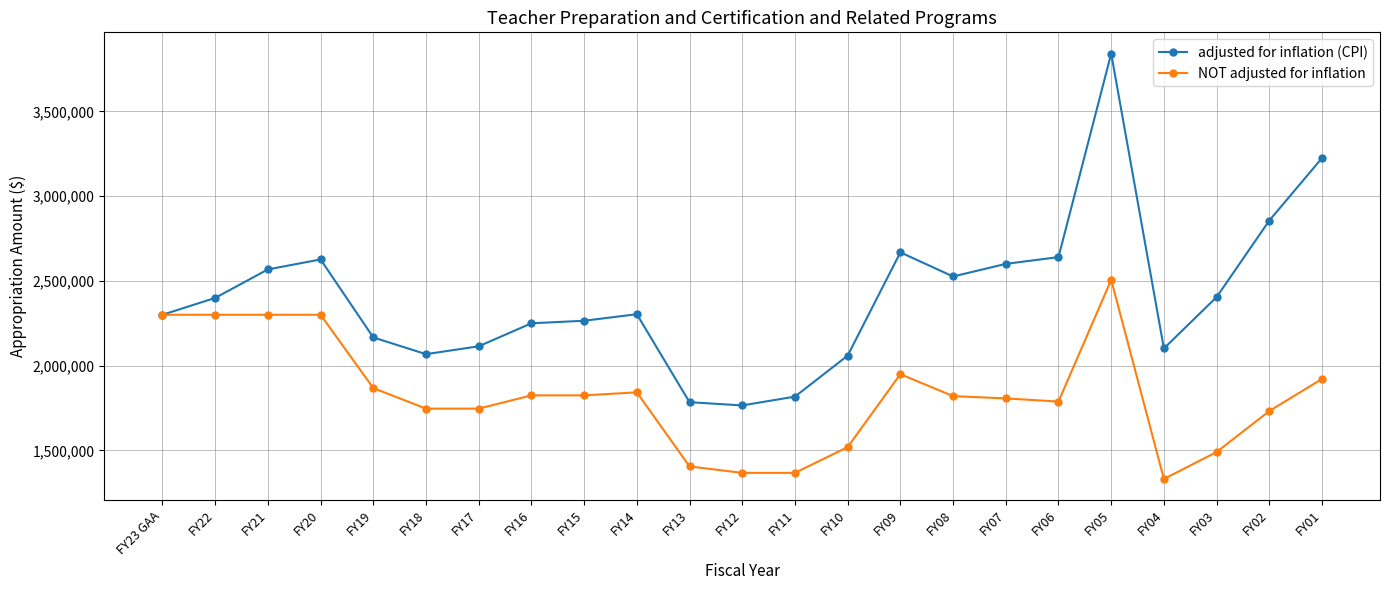

Between FY17 and FY09, which series saw the biggest shift?

adjusted for inflation (CPI)